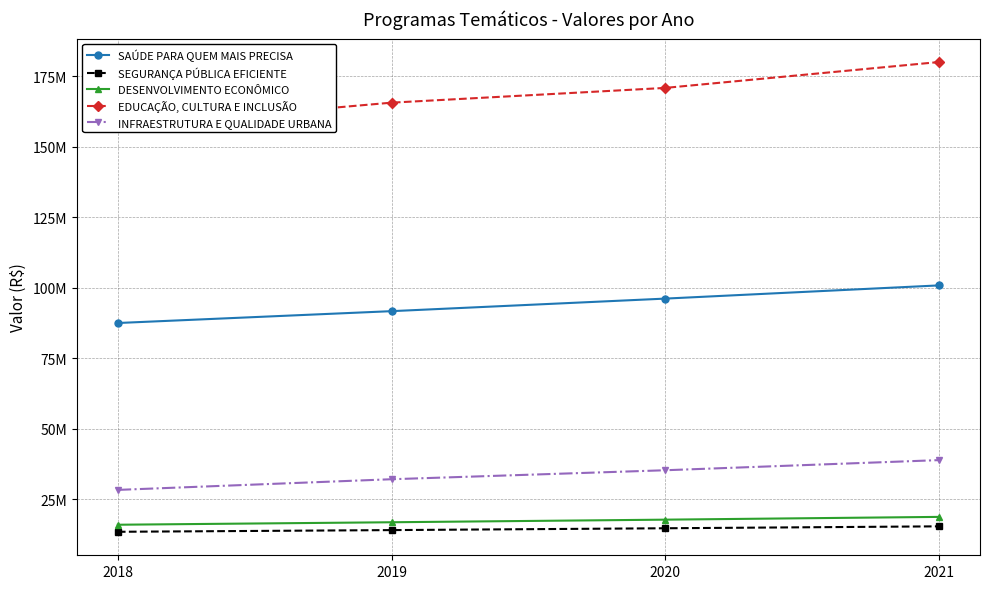

Does the chart have visible grid lines?

Yes